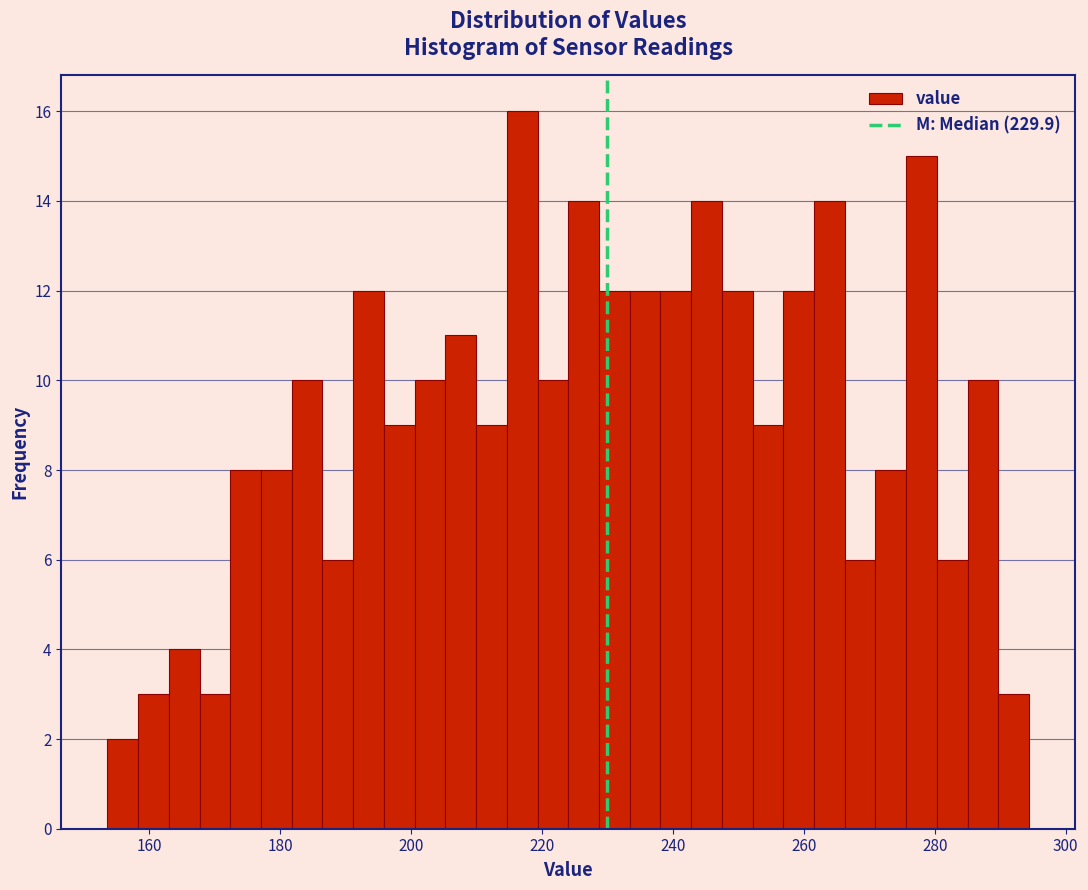

Around what value on the x-axis is the tallest bar? Give the approximate position of its centre, as read against the axis.

216